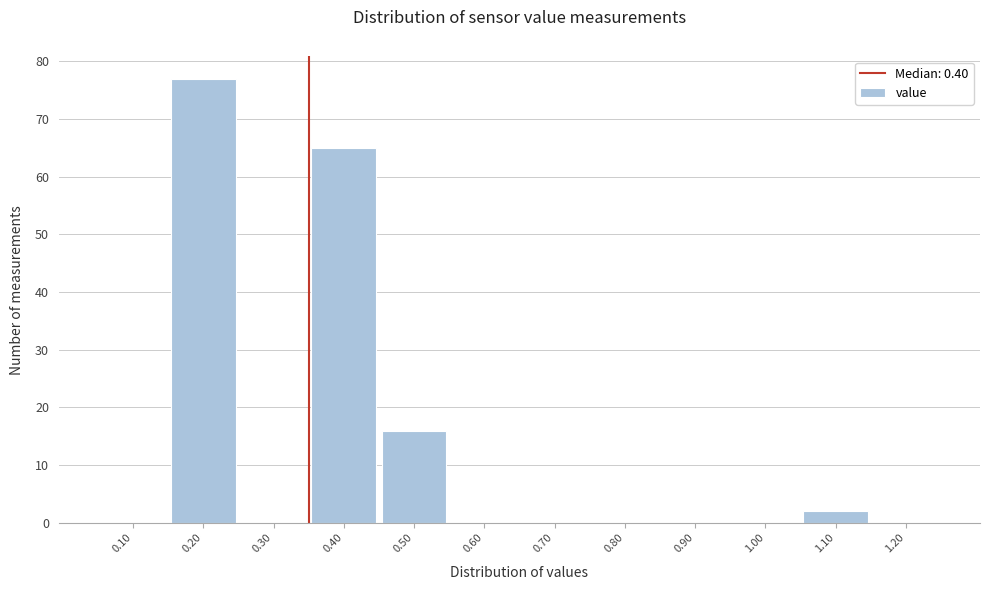

Reading left to right, transcribe all the data shown in this chart.

0.10=0	0.20=77	0.30=0	0.40=65	0.50=16	0.60=0	0.70=0	0.80=0	0.90=0	1.00=0	1.10=2	1.20=0